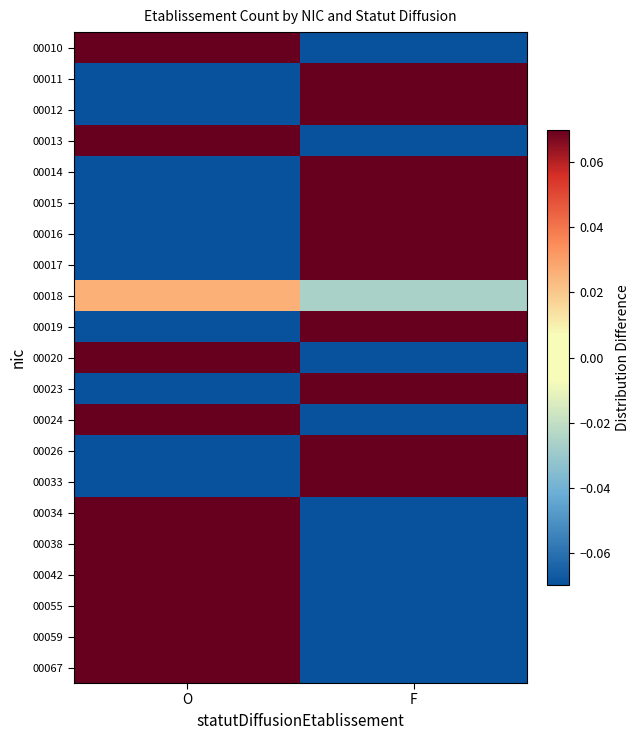

Reading right to left, extract all data points from this chart.

00010: F=-0.4	O=0.4
00011: F=0.4	O=-0.4
00012: F=0.2	O=-0.2
00013: F=-0.4	O=0.4
00014: F=0.1	O=-0.1
00015: F=0.6	O=-0.6
00016: F=0.6	O=-0.6
00017: F=0.3	O=-0.3
00018: F=-0.0	O=0.0
00019: F=0.6	O=-0.6
00020: F=-0.1	O=0.1
00023: F=0.6	O=-0.6
00024: F=-0.4	O=0.4
00026: F=0.1	O=-0.1
00033: F=0.6	O=-0.6
00034: F=-0.4	O=0.4
00038: F=-0.4	O=0.4
00042: F=-0.4	O=0.4
00055: F=-0.4	O=0.4
00059: F=-0.4	O=0.4
00067: F=-0.4	O=0.4